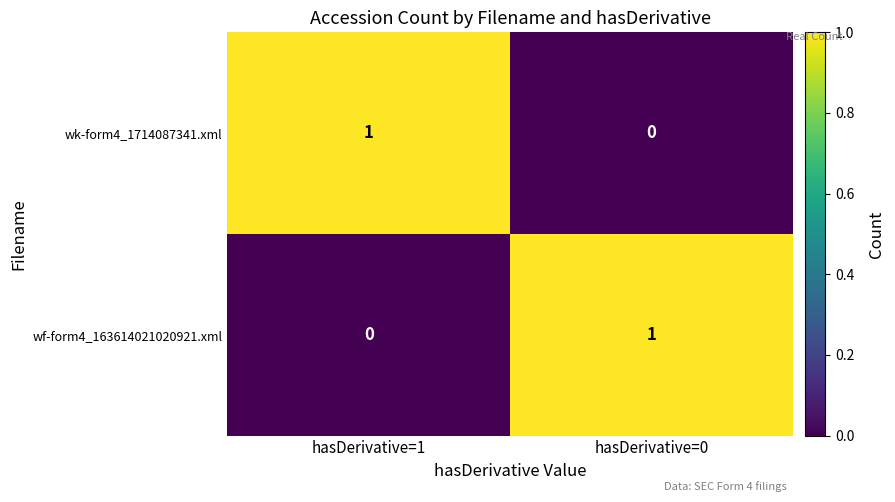

At how many categories does at least one series exceed 0?

2